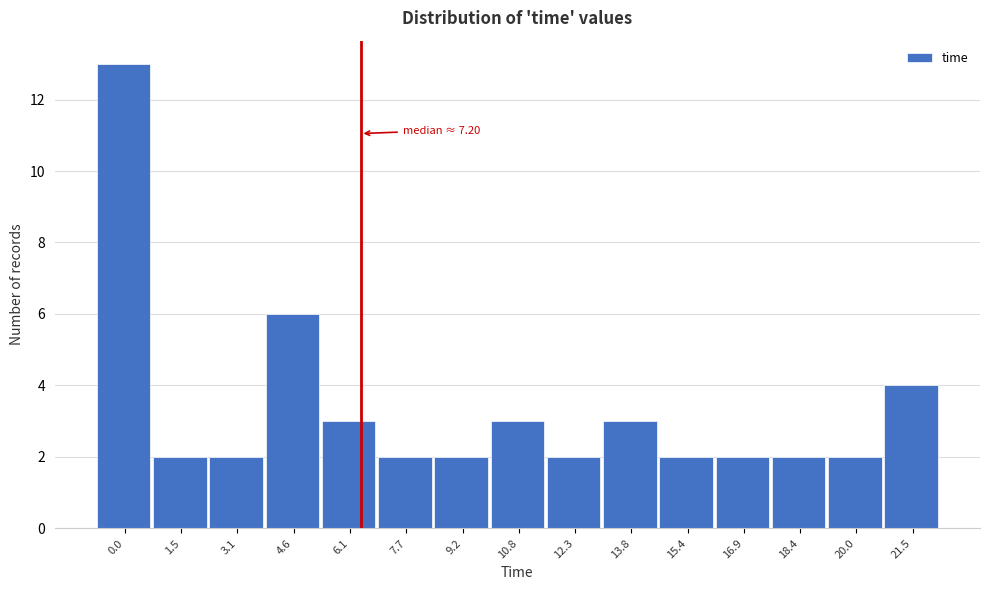

Reading left to right, list all the values displayed in this chart.

0.0=13	1.5=2	3.1=2	4.6=6	6.1=3	7.7=2	9.2=2	10.8=3	12.3=2	13.8=3	15.4=2	16.9=2	18.4=2	20.0=2	21.5=4